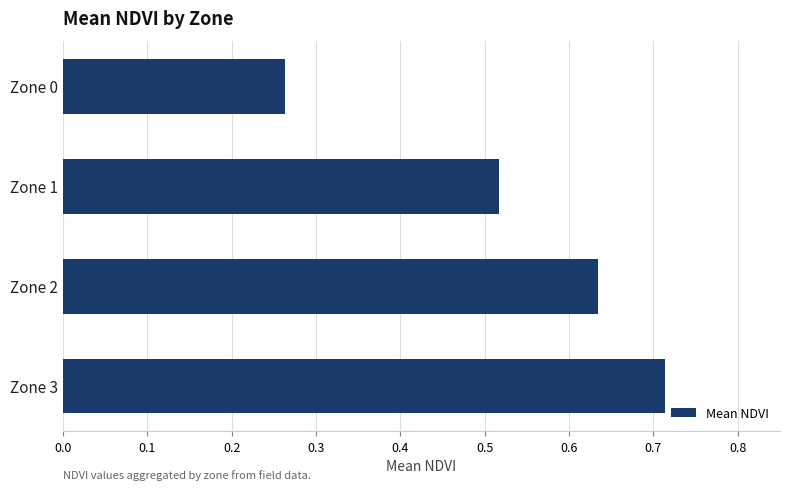

Count the number of categories in the chart.

4